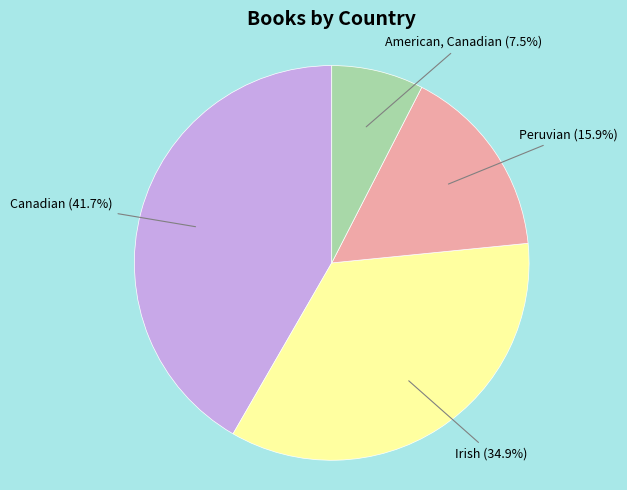

To the nearest percent, what portion does Irish represent?

35%